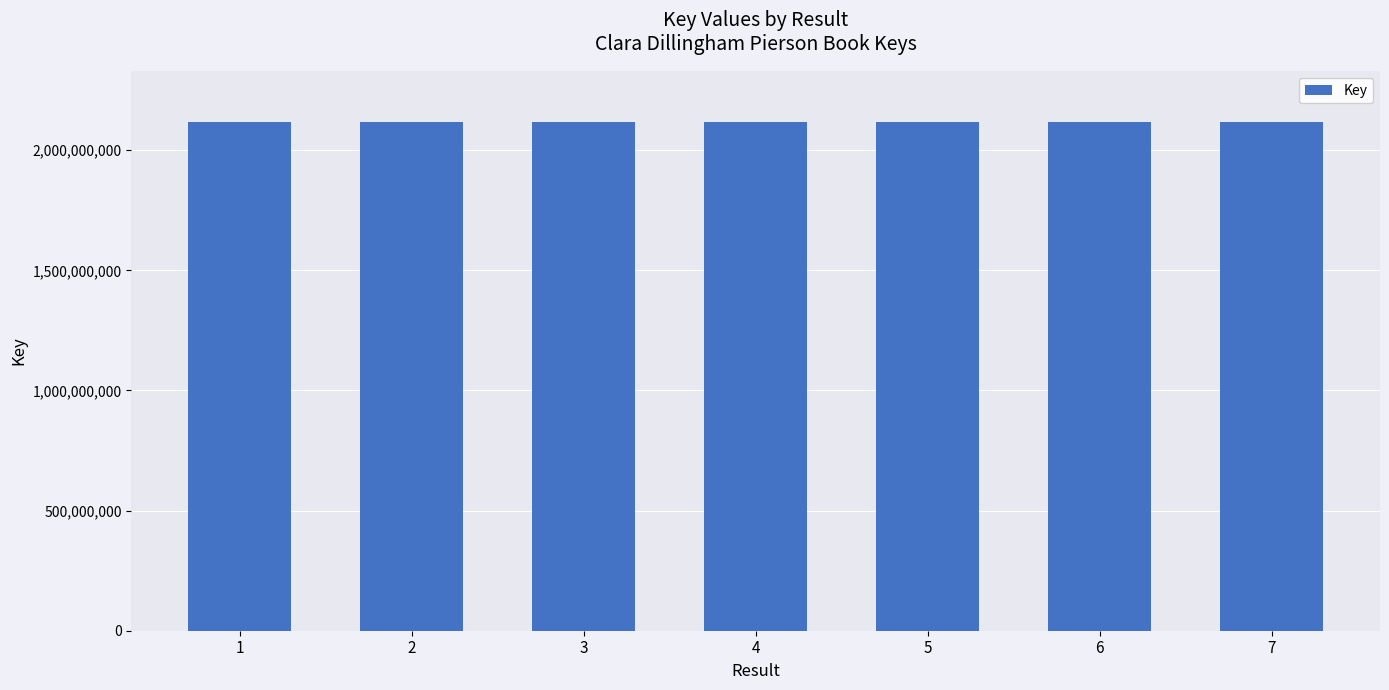

True or false: the data shows 2117877117 at 7.

True